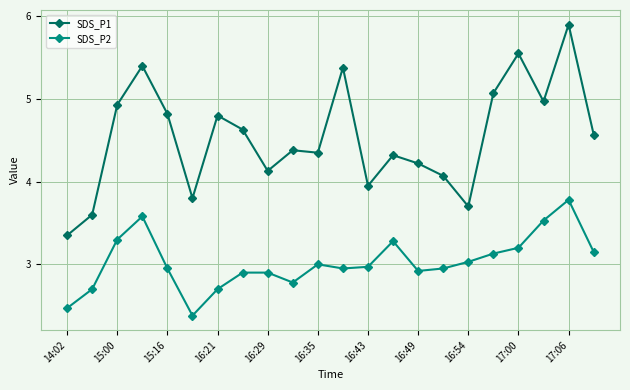

What is the value of the SDS_P2 point at the 19th from the left?

3.2